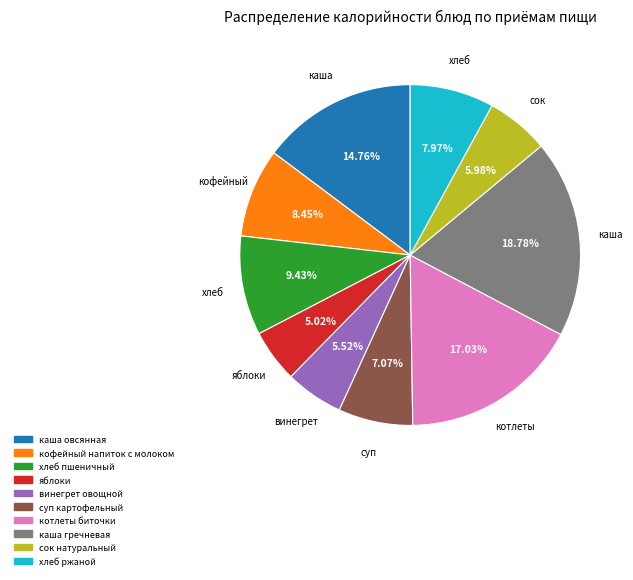

How many segments does this pie chart have?

10